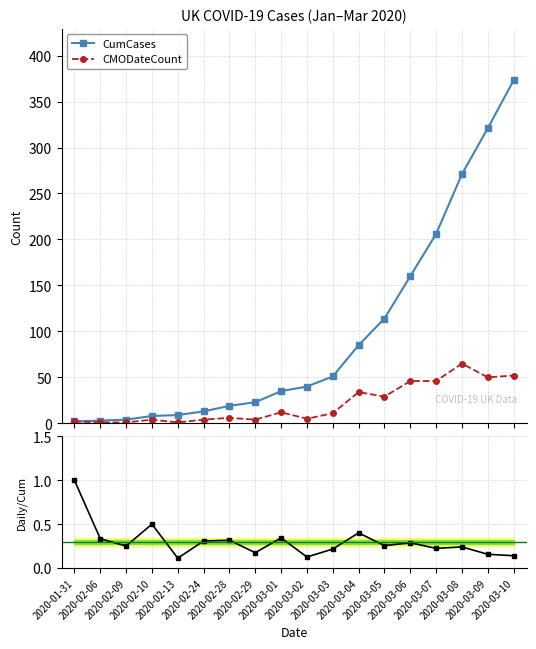

Reading left to right, transcribe all the data shown in this chart.

CumCases: 2.0	3.0	4.0	8.0	9.0	13.0	19.0	23.0	35.0	40.0	51.0	85.0	114.0	160.0	206.0	271.0	321.0	373.0
CMODateCount: 2.0	1.0	1.0	4.0	1.0	4.0	6.0	4.0	12.0	5.0	11.0	34.0	29.0	46.0	46.0	65.0	50.0	52.0
Daily/Cum ratio: 1.0	0.3	0.2	0.5	0.1	0.3	0.3	0.2	0.3	0.1	0.2	0.4	0.3	0.3	0.2	0.2	0.2	0.1